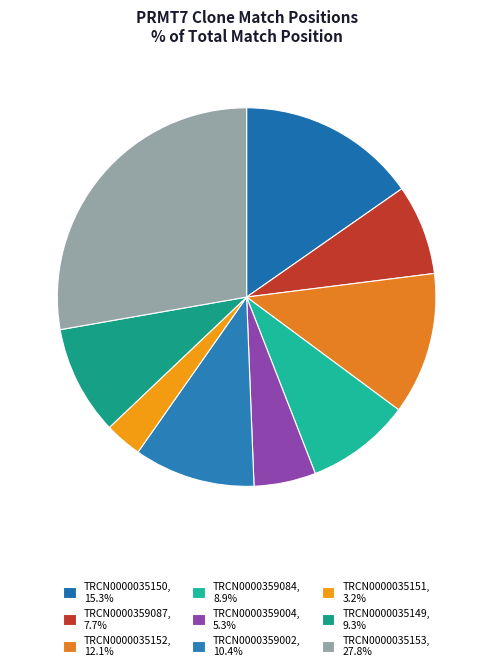

Does TRCN0000035149 account for over 50% of the chart?

No